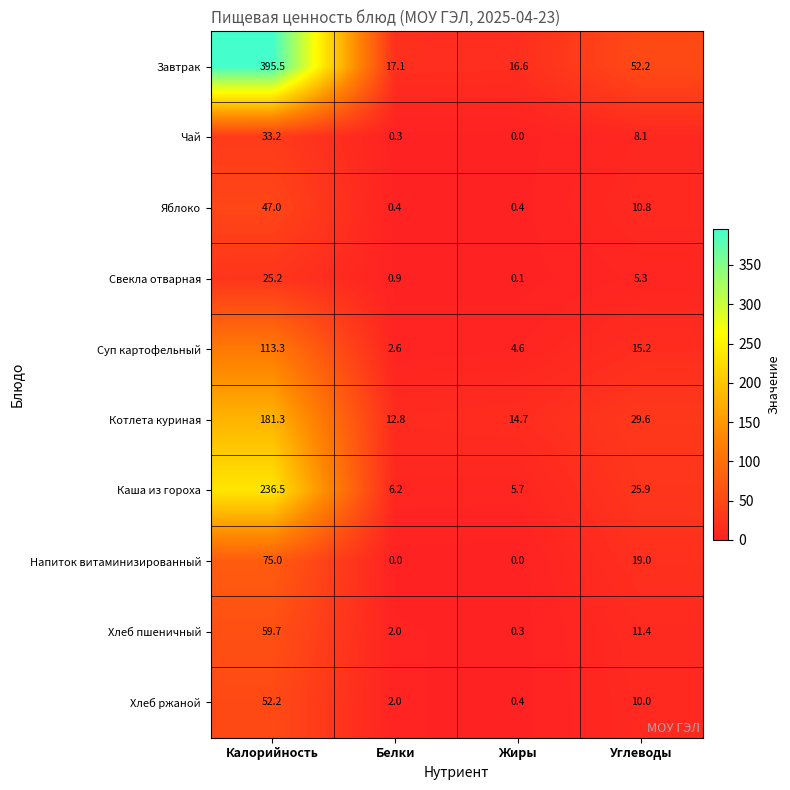

How many data points does each series have?

4